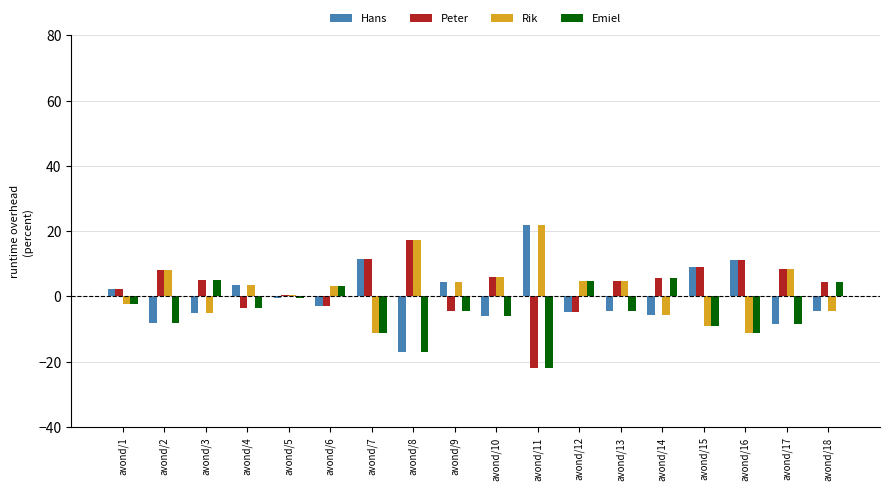

What is the maximum value shown in the chart?

22.0